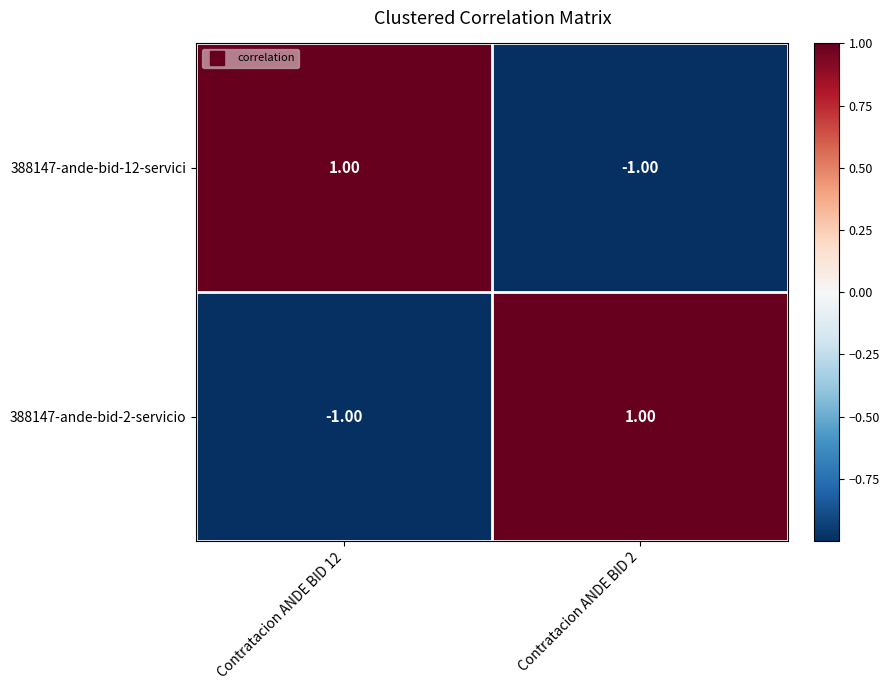

List the labels in order of 388147-ande-bid-12-servici value, smallest first.

Contratacion ANDE BID 2, Contratacion ANDE BID 12